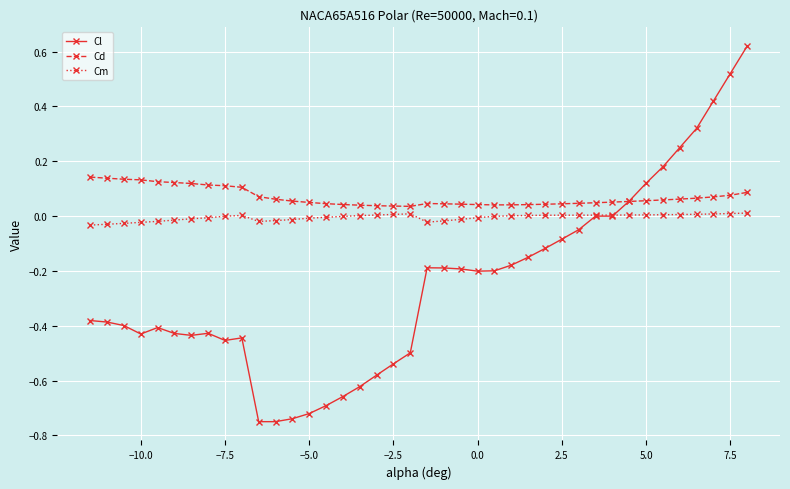

Which series has the largest range (max minus min)?

Cl